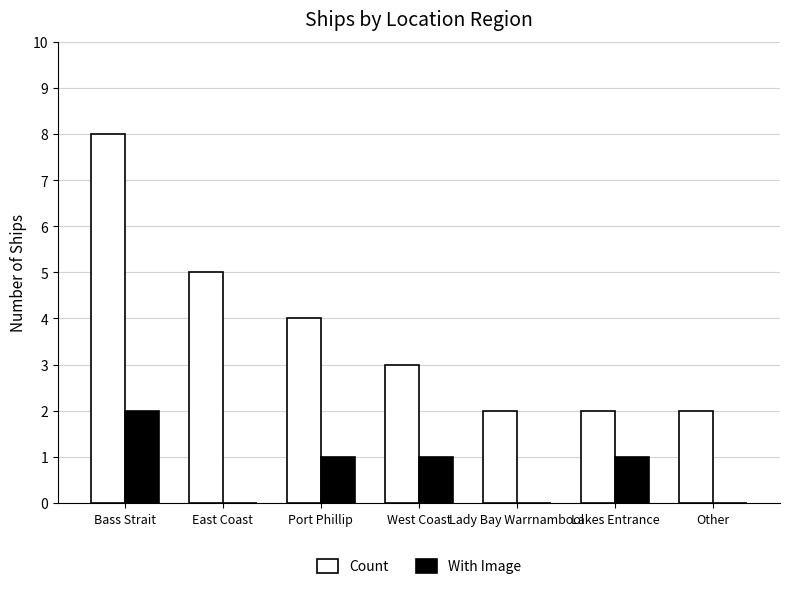

Which series changed the most between East Coast and Lady Bay Warrnambool?

Count